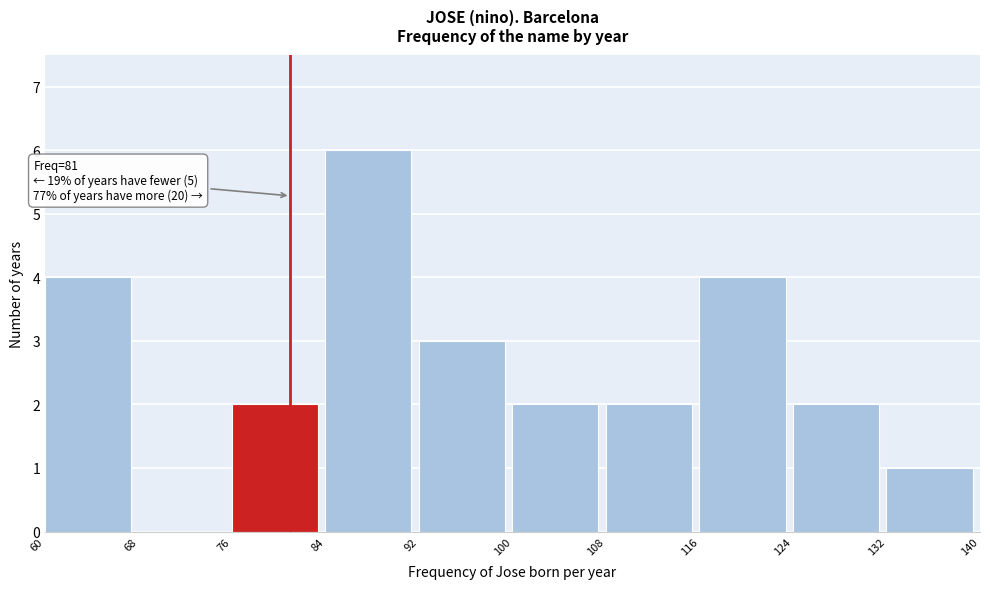

Over which range of the x-axis is the bar tallest?

84 to 92